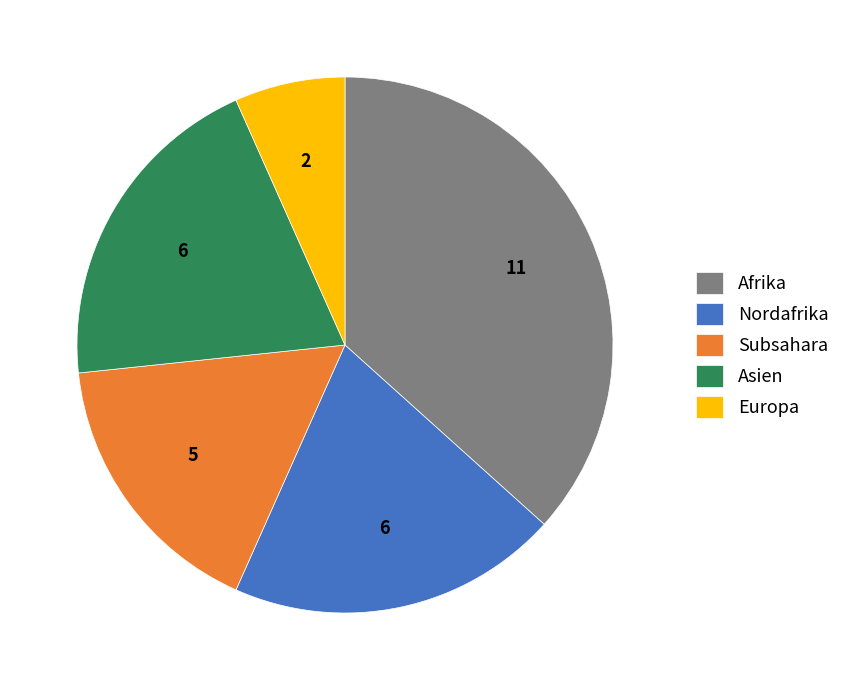

Which category has the biggest portion of the pie?

Afrika